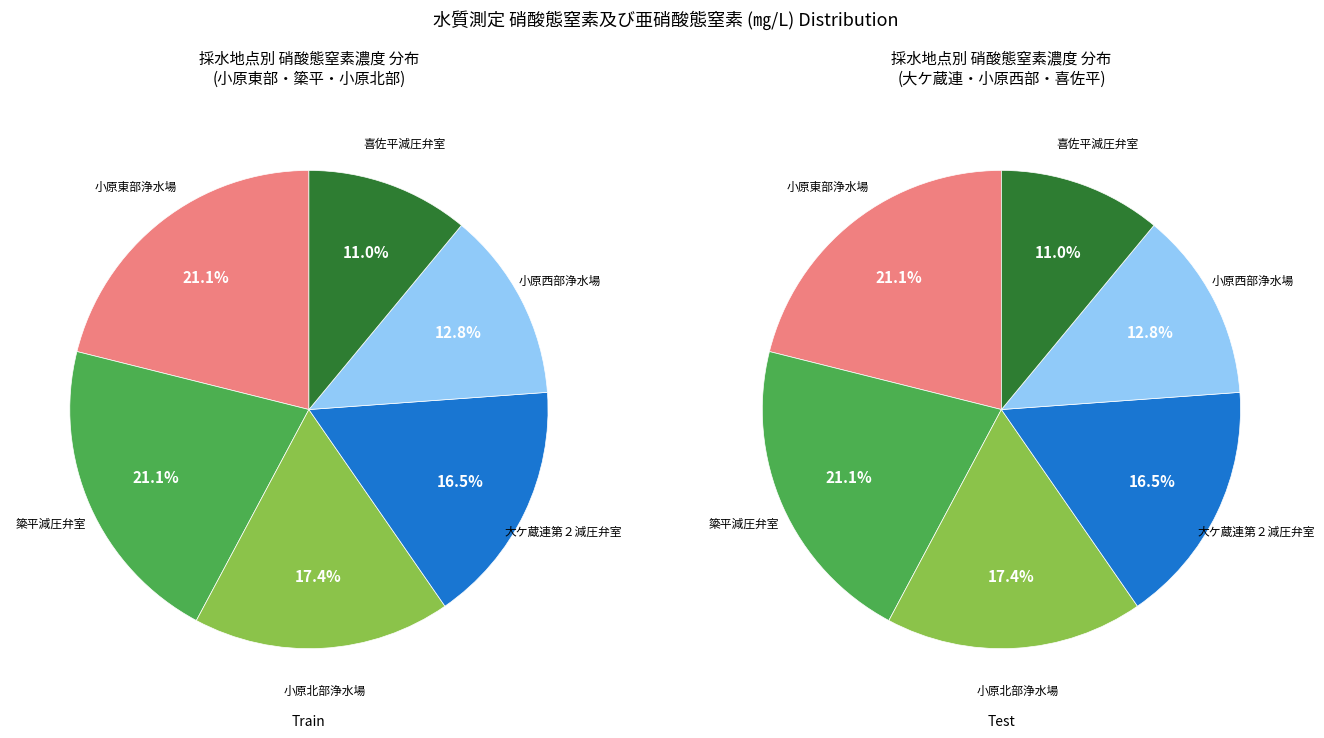

True or false: 小原東部浄水場 accounts for 21% of the total.

True